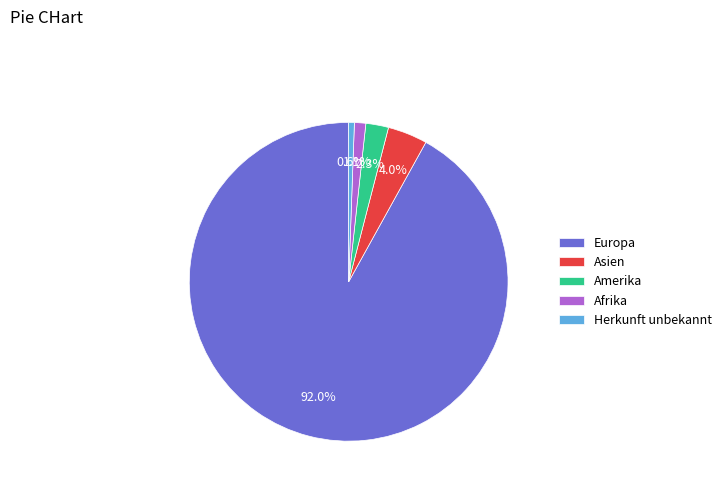

What percentage is the Europa slice, to the nearest percent?

92%